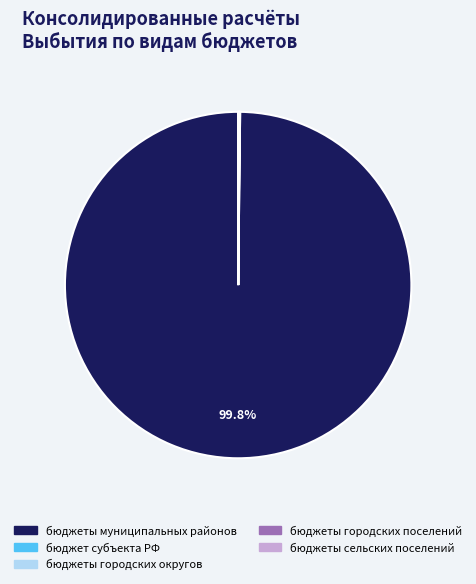

Does any single category account for the majority?

Yes